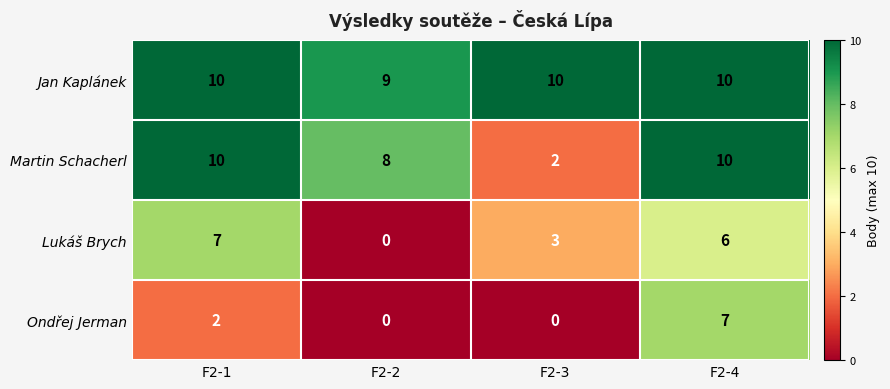

What is the spread (max minus min) of values at F2-3?

10